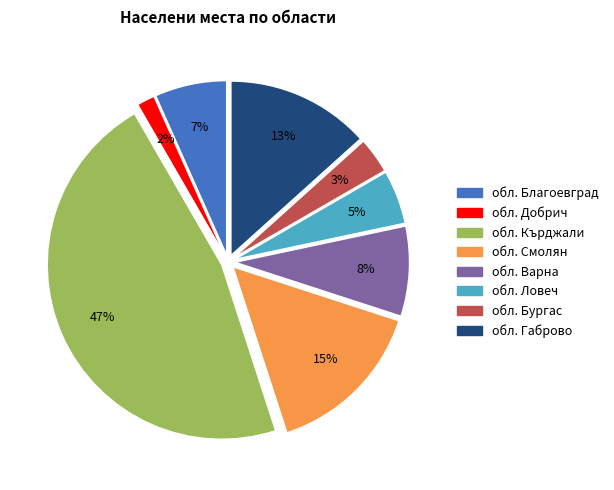

Do обл. Добрич and обл. Смолян together represent more than half of the pie?

No